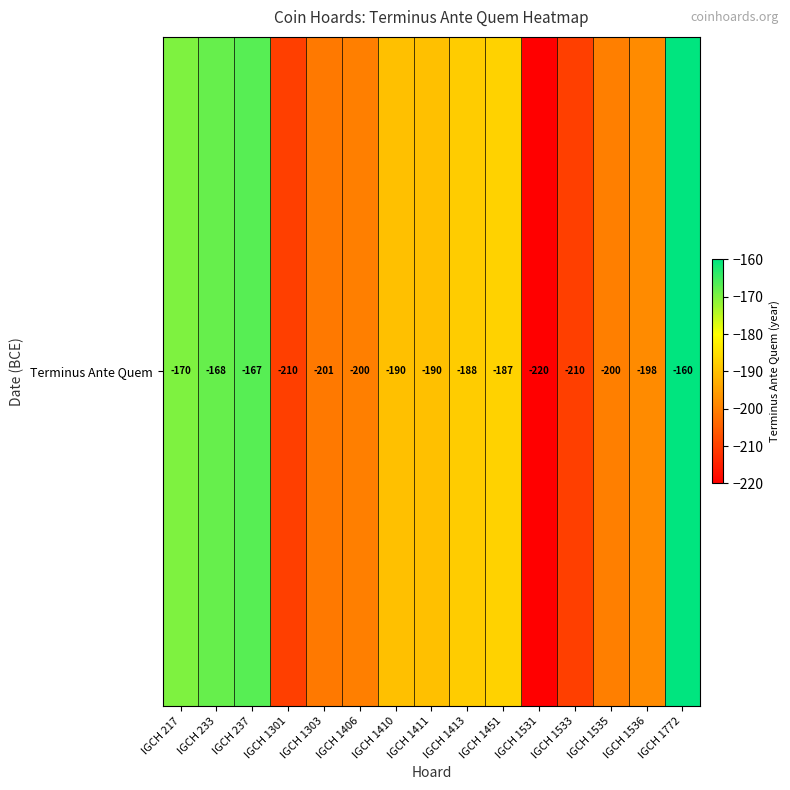

Reading left to right, what are all the values shown in this chart?

IGCH 217=-170	IGCH 233=-168	IGCH 237=-167	IGCH 1301=-210	IGCH 1303=-201	IGCH 1406=-200	IGCH 1410=-190	IGCH 1411=-190	IGCH 1413=-188	IGCH 1451=-187	IGCH 1531=-220	IGCH 1533=-210	IGCH 1535=-200	IGCH 1536=-198	IGCH 1772=-160